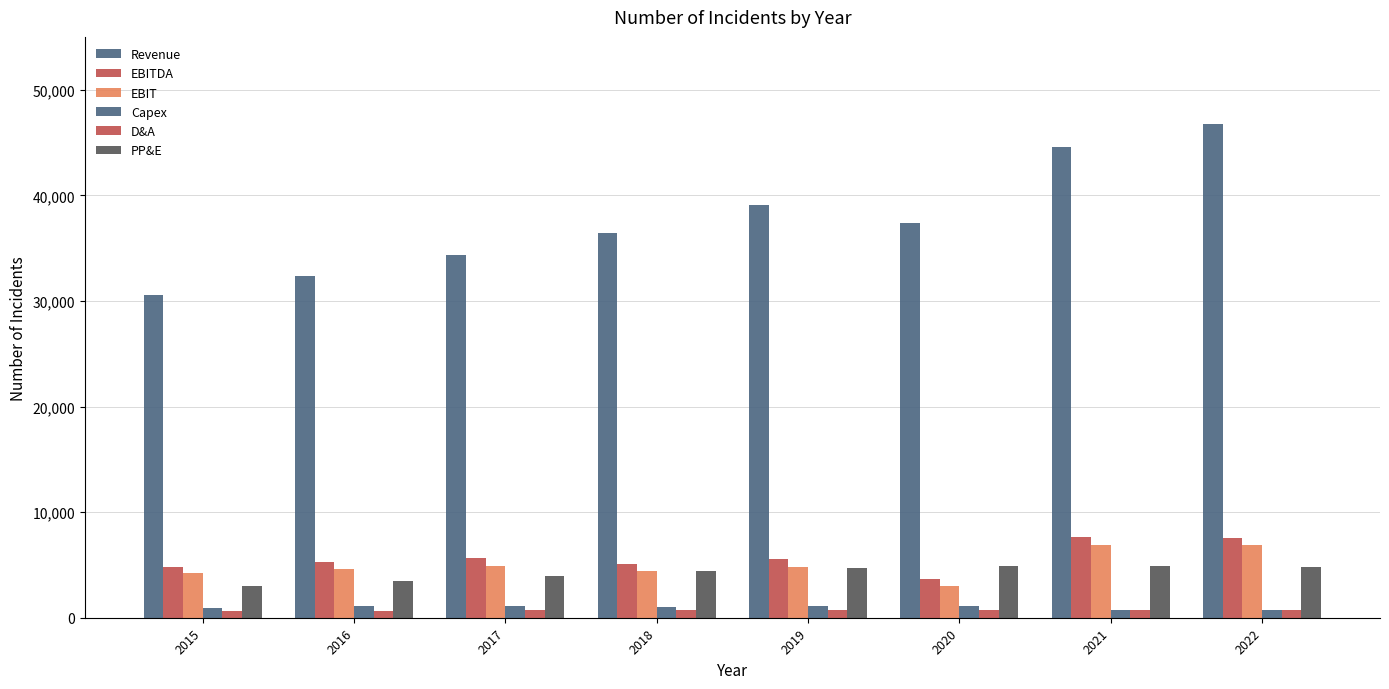

Rank the series by their maximum value, from highest to lowest.

Revenue, EBITDA, EBIT, PP&E, Capex, D&A